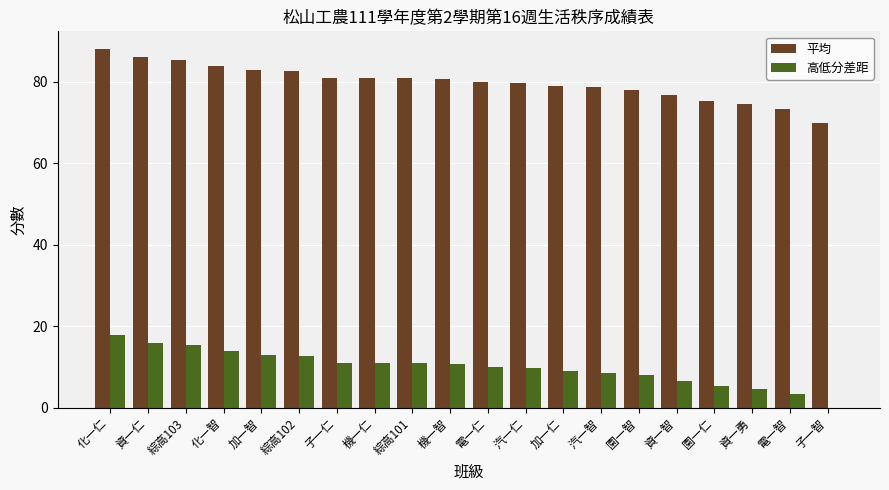

Read the 平均 value at 子一仁.

81.0